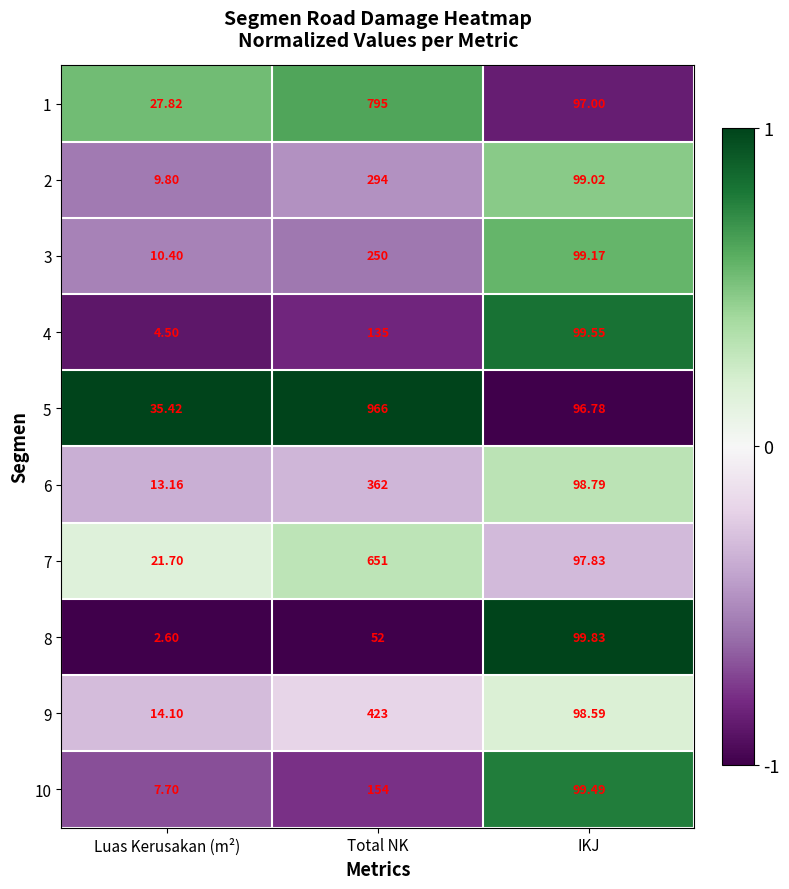

Which series has the largest total across all categories?

5